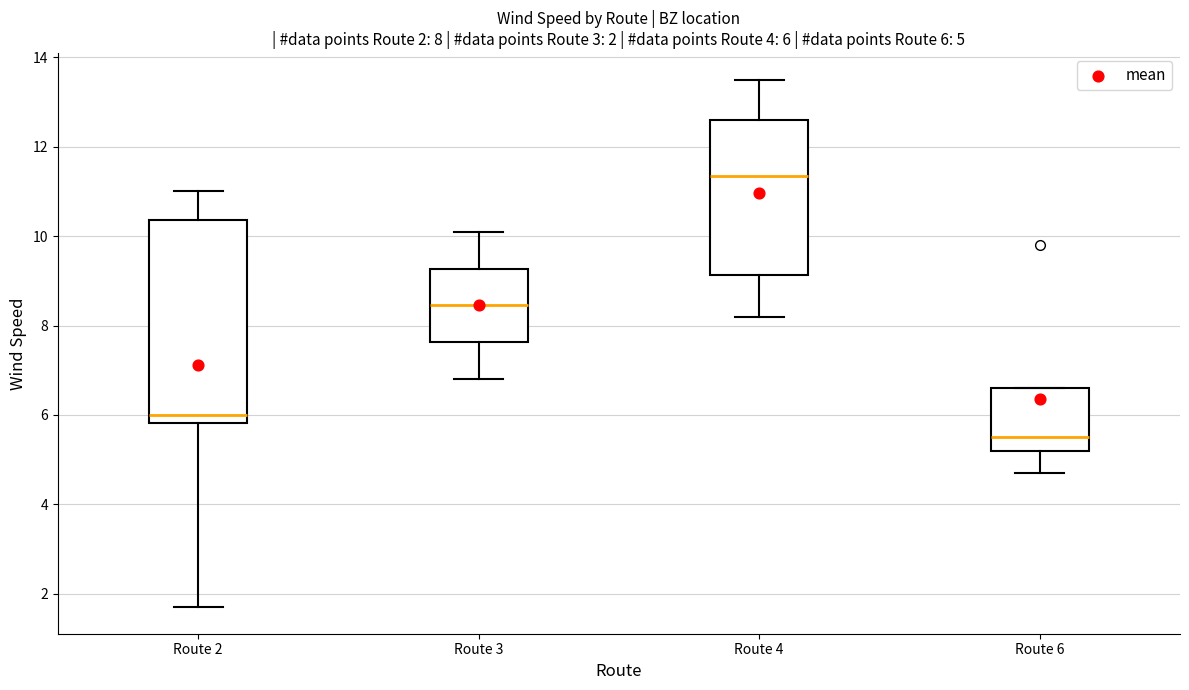

Which box has the lowest median line?

Route 6